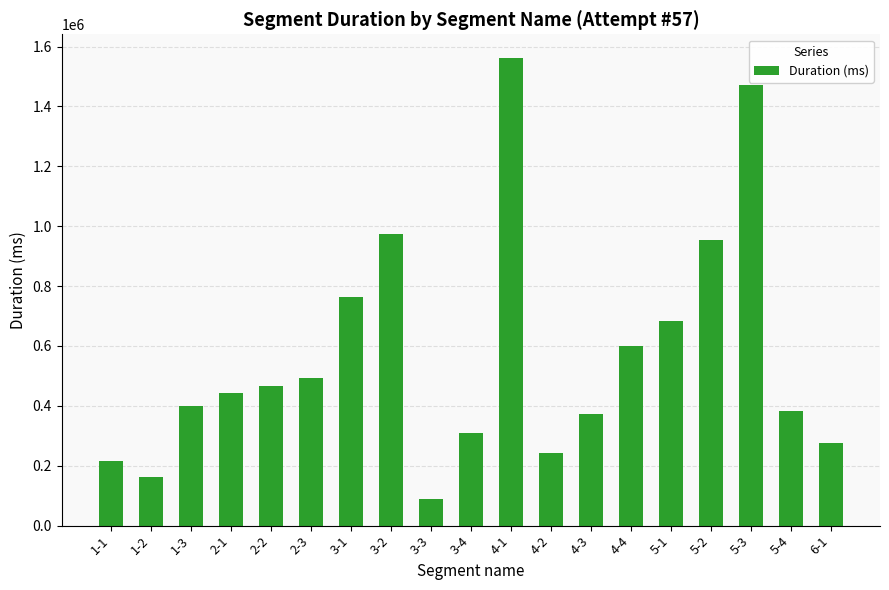

What is the greatest value displayed?

1563027